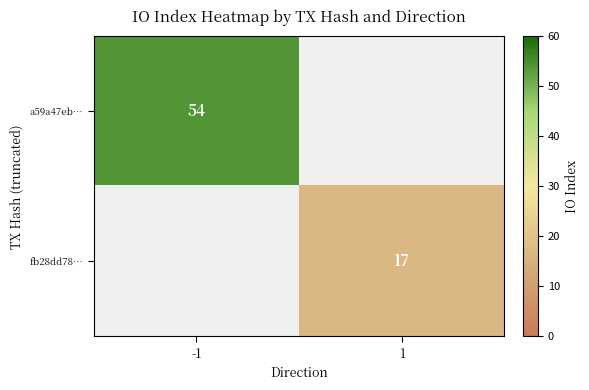

Is it true that a59a47eb… equals 17 at -1?

False